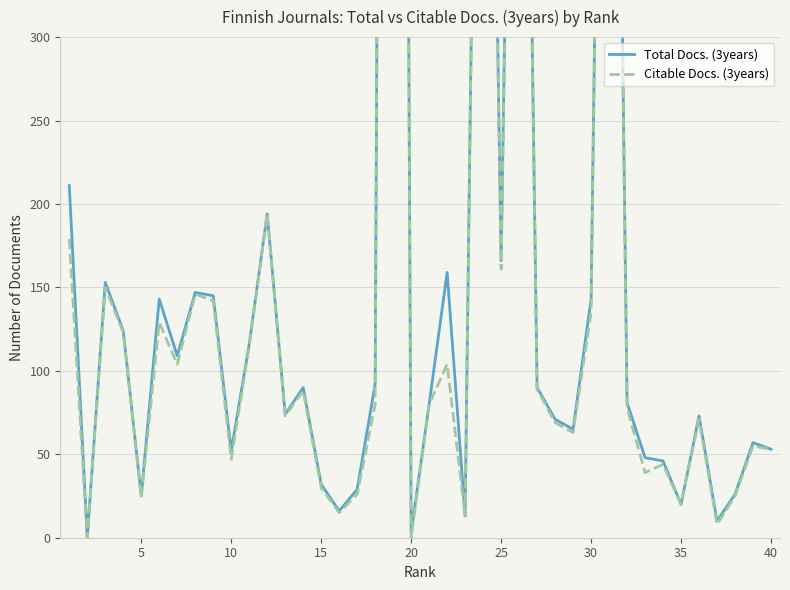

Reading left to right, transcribe all the data shown in this chart.

Total Docs. (3years): 211	0	153	124	25	143	109	147	145	52	116	194	74	90	32	16	29	92	2273	3	80	159	13	864	166	854	90	71	65	143	946	81	48	46	20	73	10	26	57	53
Citable Docs. (3years): 179	0	150	123	24	129	104	146	142	47	115	194	73	88	30	15	26	80	2273	0	80	104	13	856	161	842	89	69	63	135	935	78	39	44	20	71	8	25	55	53